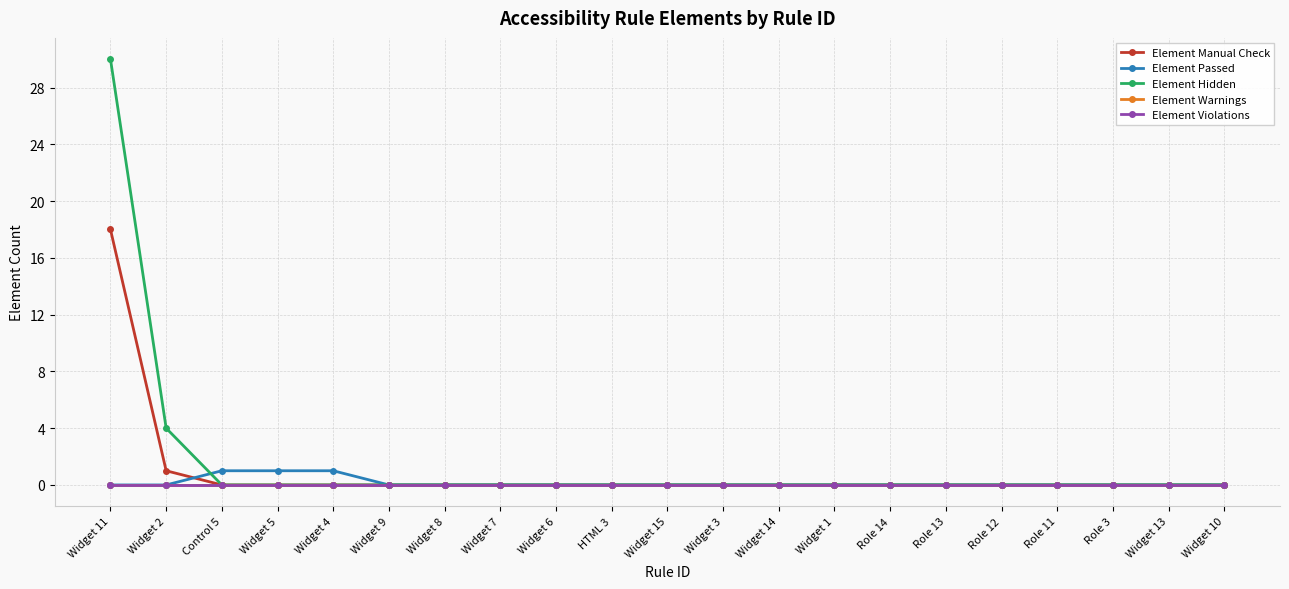

Between Widget 6 and Widget 14, which series saw the biggest shift?

Element Manual Check